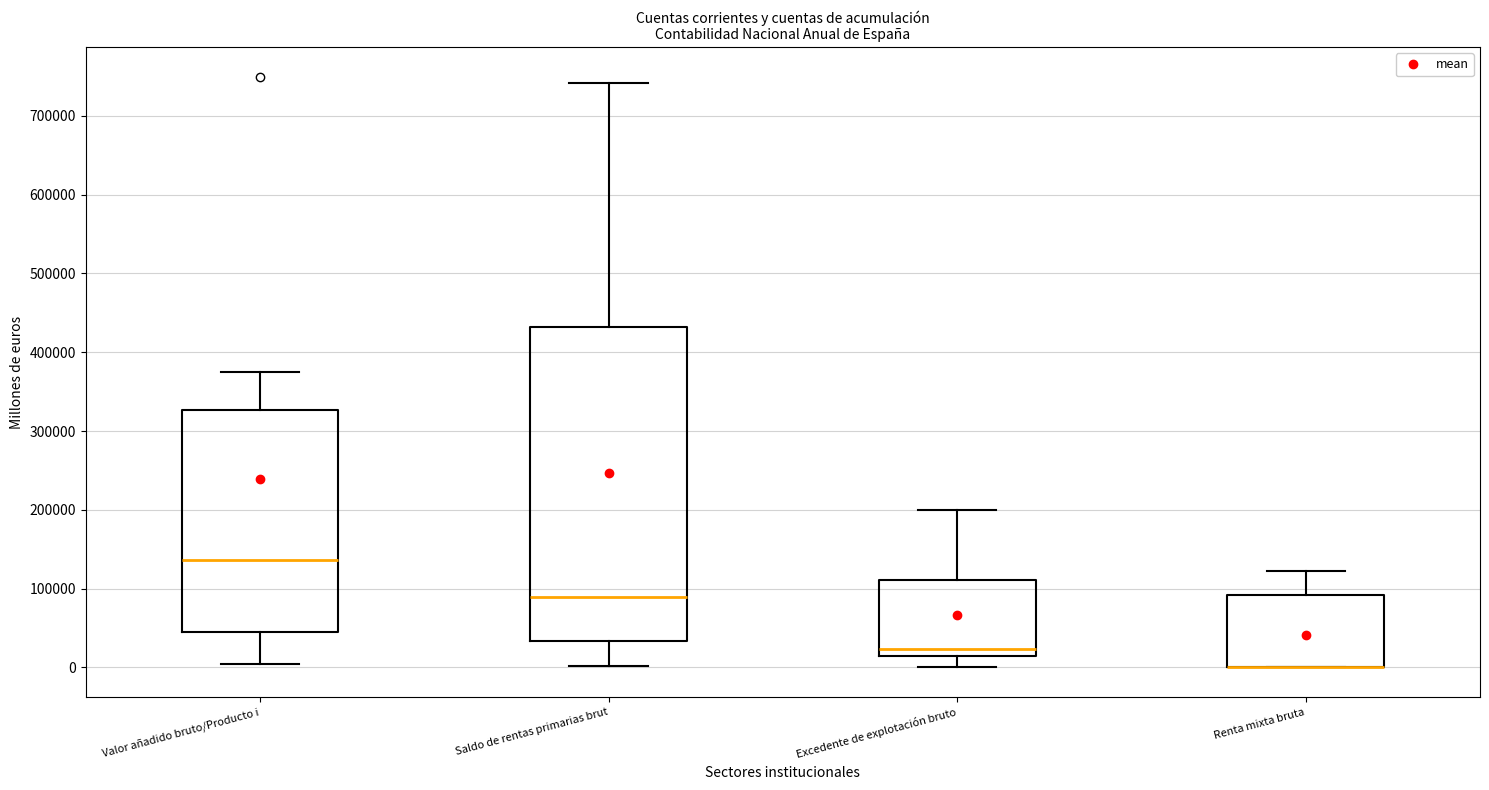

Comparing the boxes themselves (not the whiskers), which one is the tallest?

Saldo de rentas primarias brut